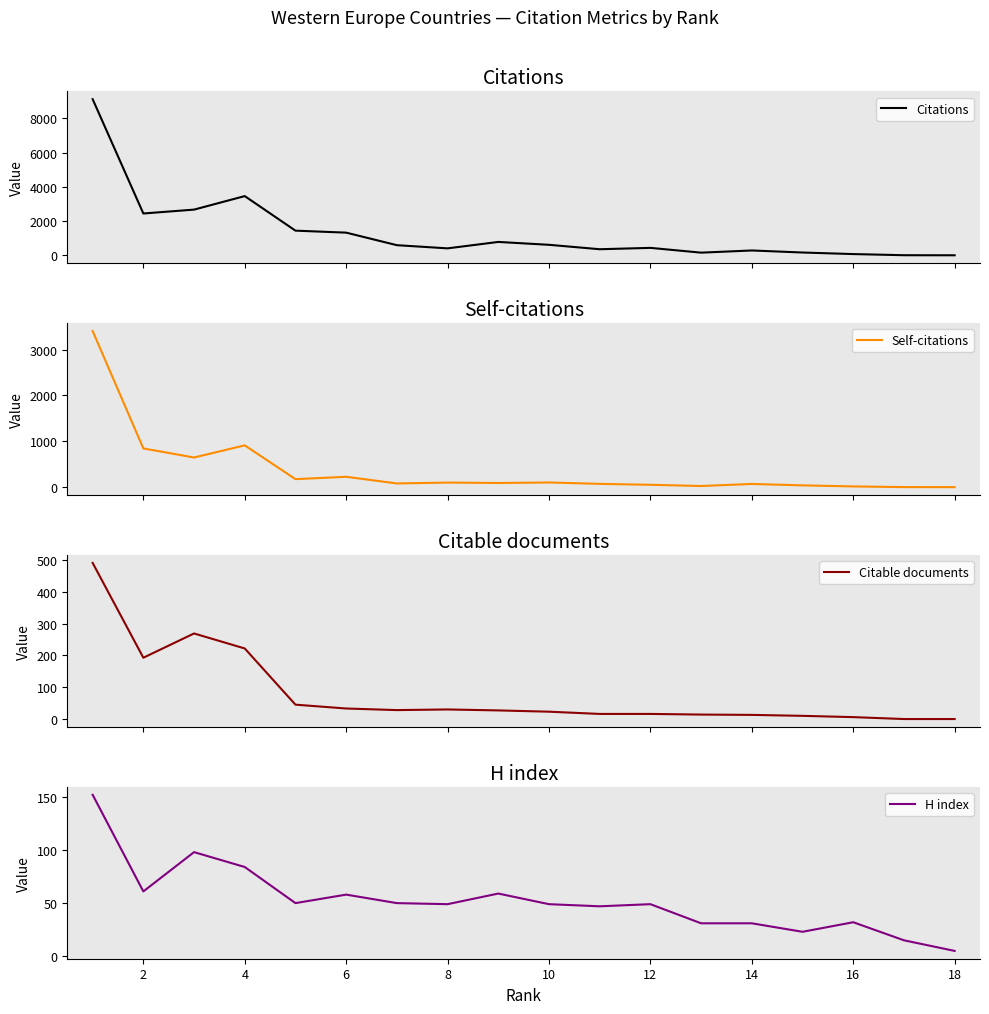

What is the difference between the second highest and minimum values in the Citations series?

3458